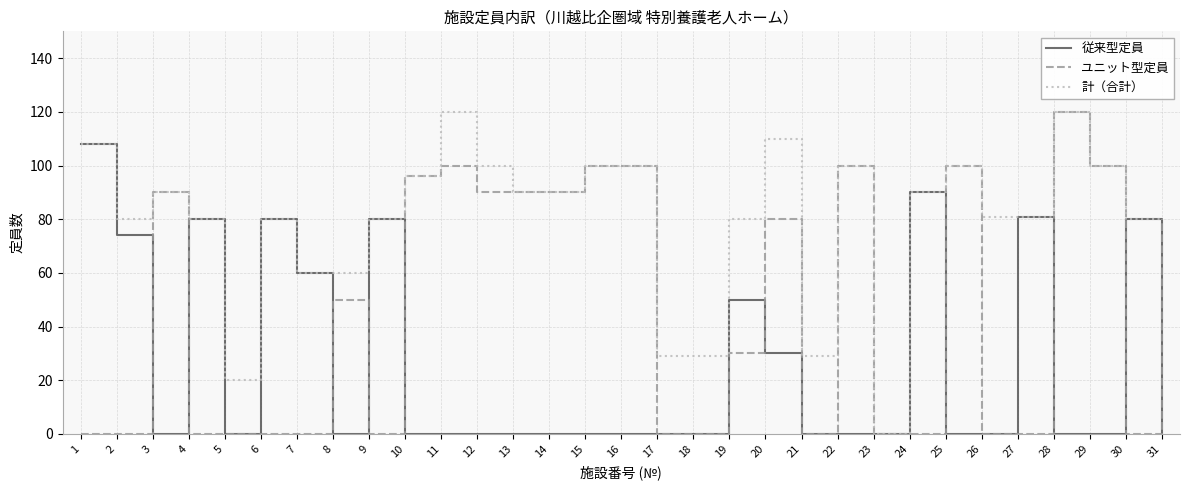

Which category has the highest value in the ユニット型定員 series?

28